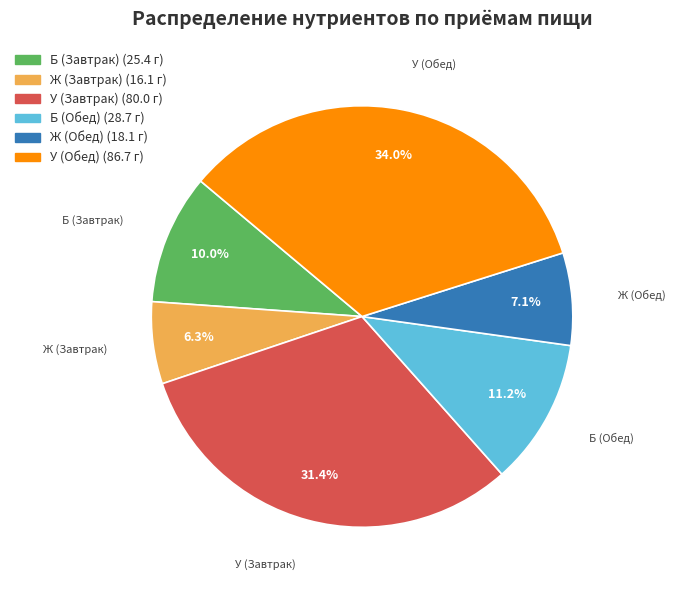

Does any single category account for the majority?

No